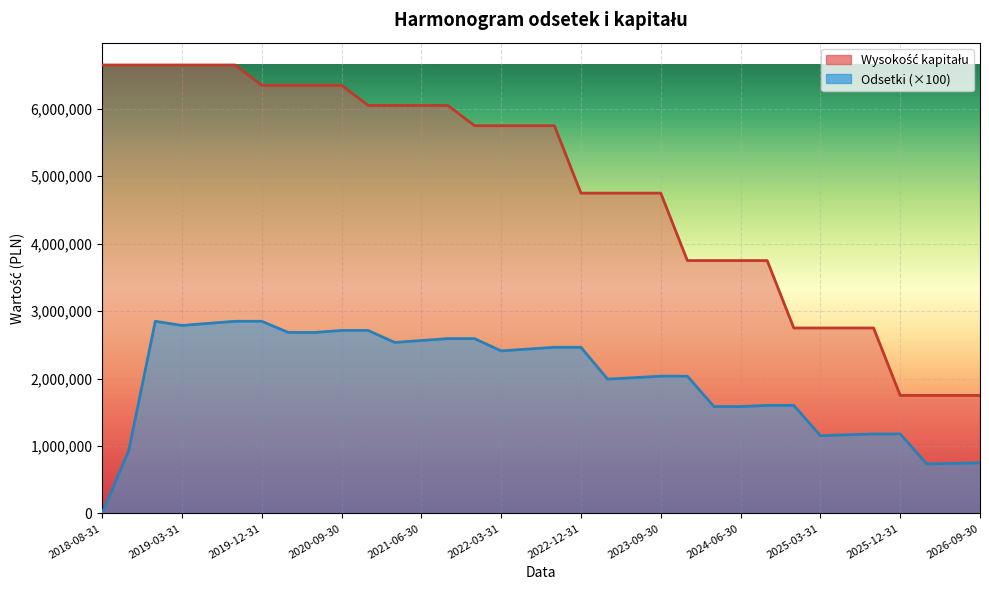

Does the chart display data point markers on the line(s)?

No